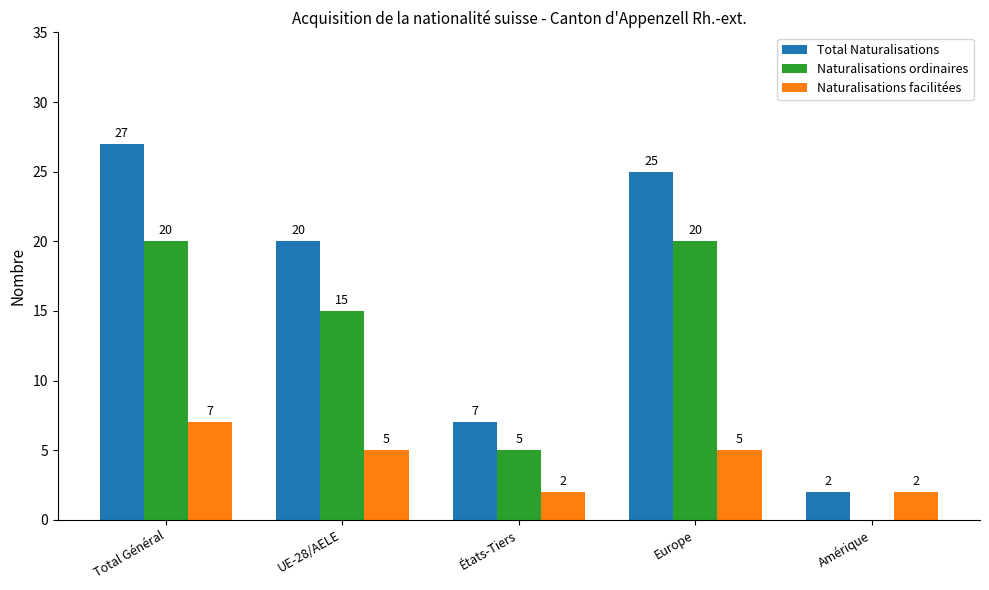

Is the value of Naturalisations ordinaires at UE-28/AELE greater than the value of Naturalisations facilitées at UE-28/AELE?

Yes